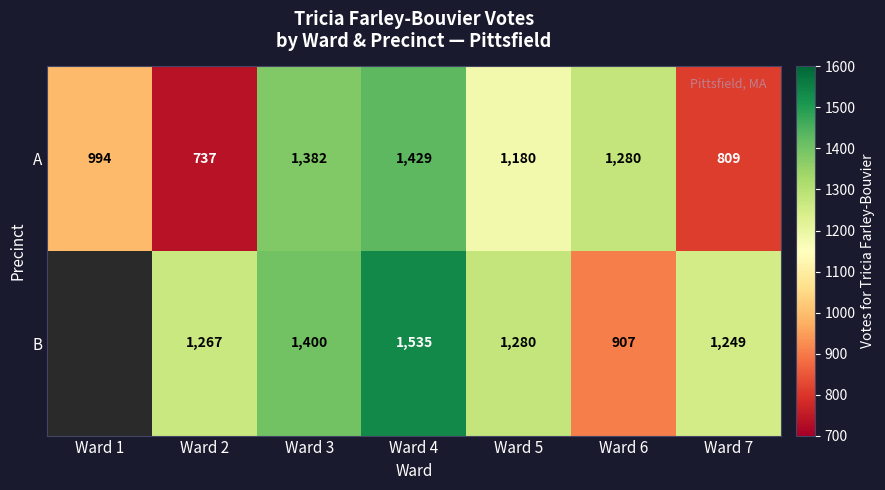

How many data points does each series have?

7